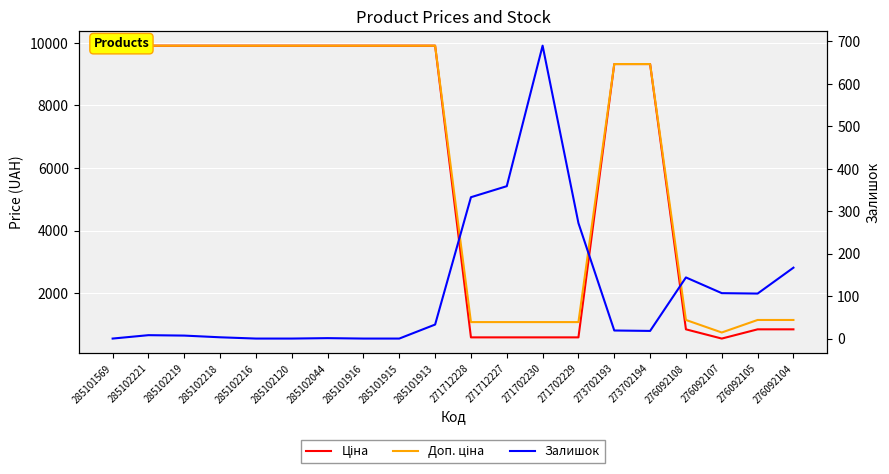

What is the average value of the Залишок series?

113.3